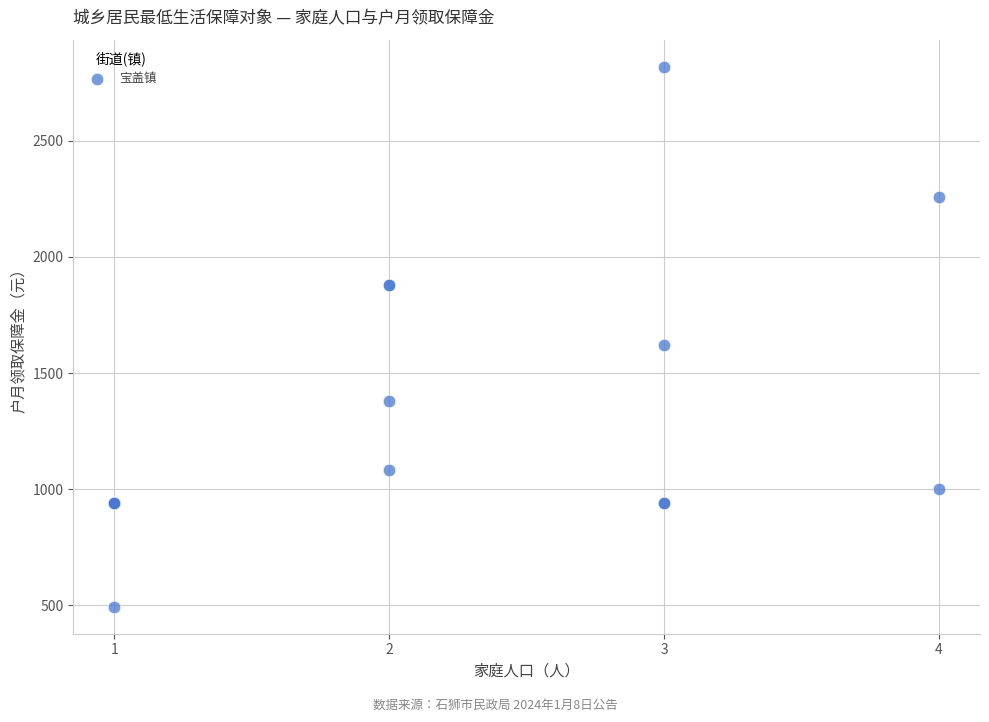

What Y value in the scatter plot is closest to 1656?

1620